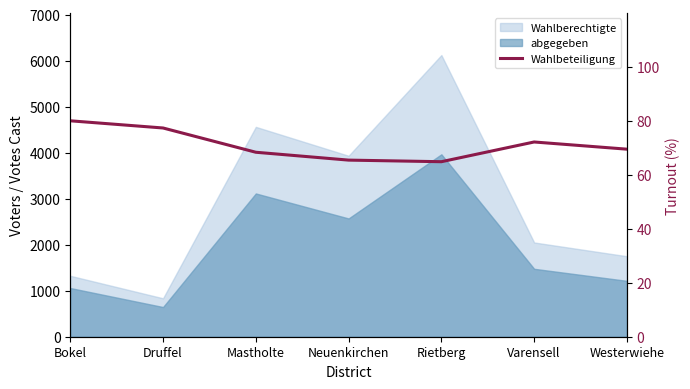

At which label is the value closest to 72?

Varensell